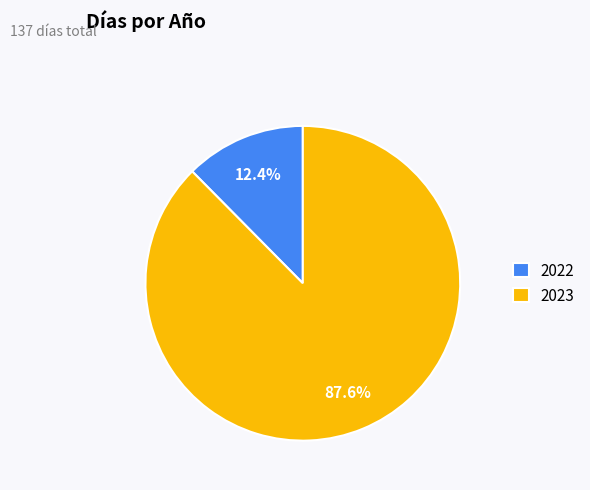

How many segments does this pie chart have?

2